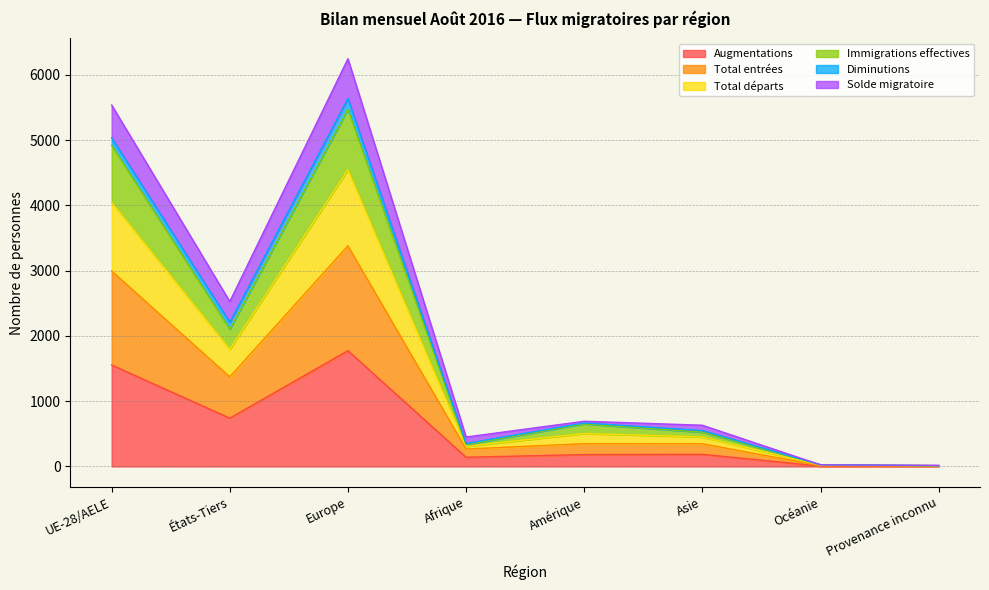

Where is Augmentations nearest to the value 890?

États-Tiers